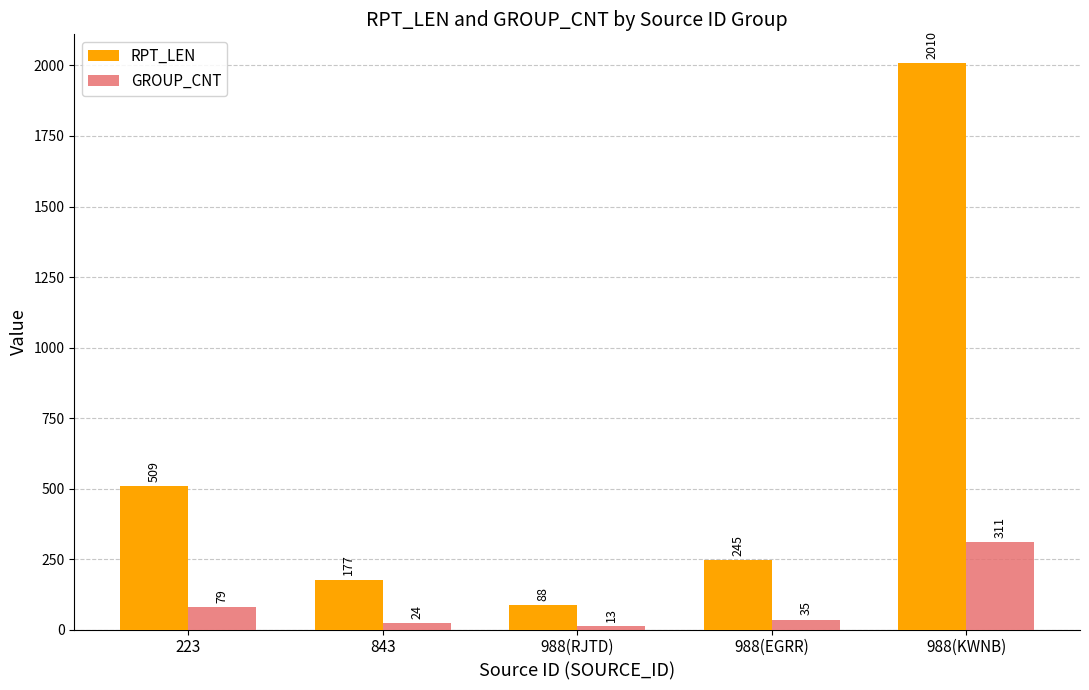

What is the sum of the RPT_LEN values at 988(RJTD) and 223?

597